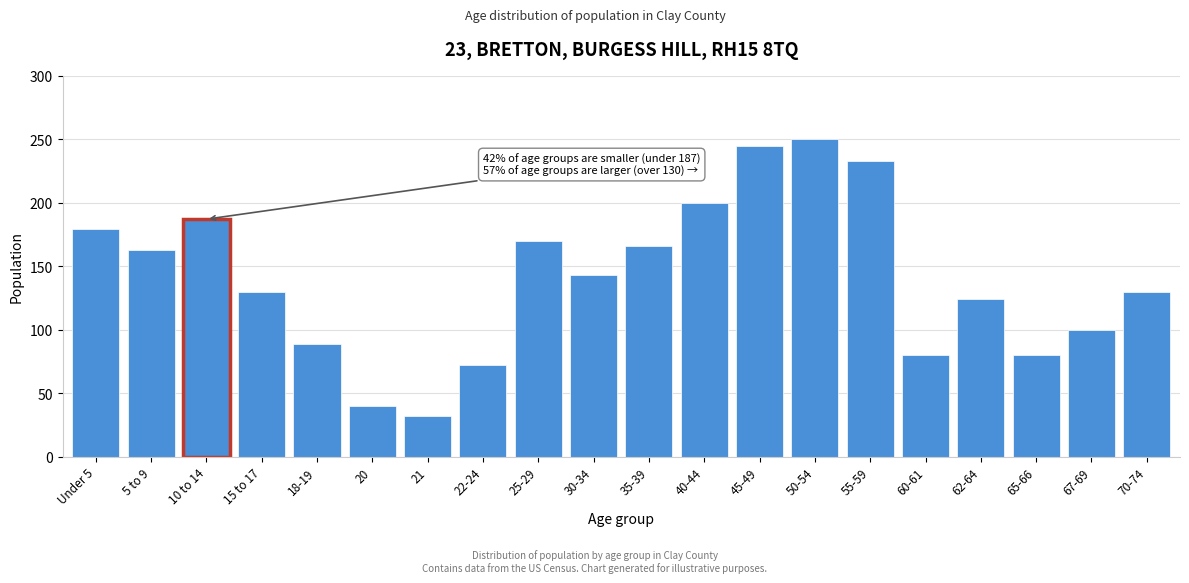

Reading right to left, what are all the values shown in this chart?

70-74=130	67-69=100	65-66=80	62-64=124	60-61=80	55-59=233	50-54=250	45-49=245	40-44=200	35-39=166	30-34=143	25-29=170	22-24=72	21=32	20=40	18-19=89	15 to 17=130	10 to 14=187	5 to 9=163	Under 5=179